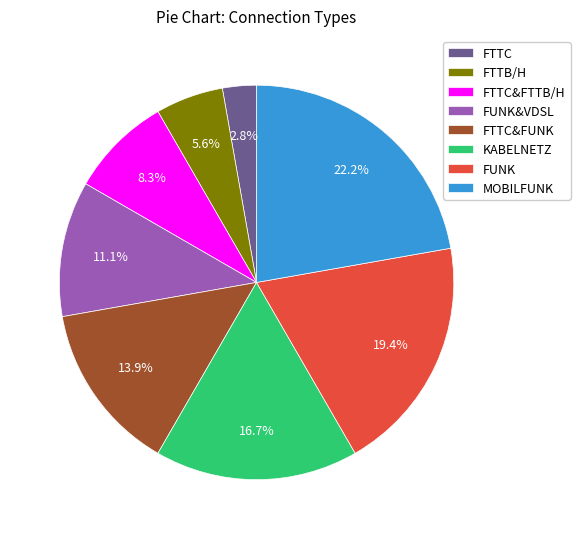

Which slice is the largest?

MOBILFUNK